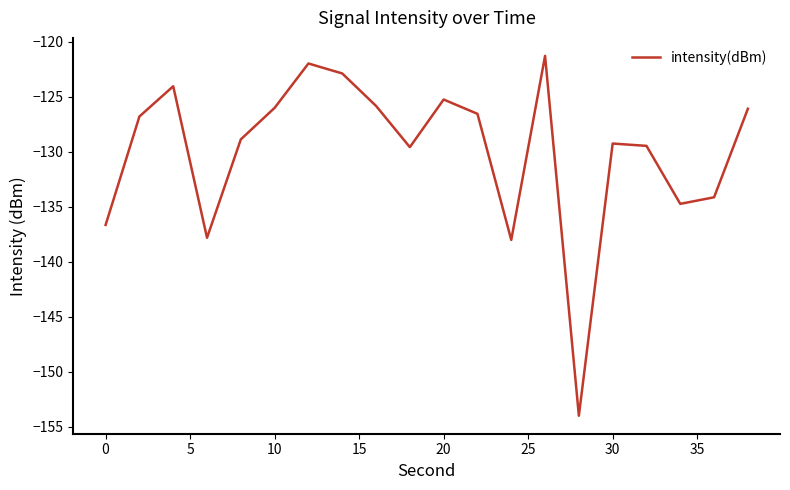

What is the difference between the maximum and minimum values?

32.7